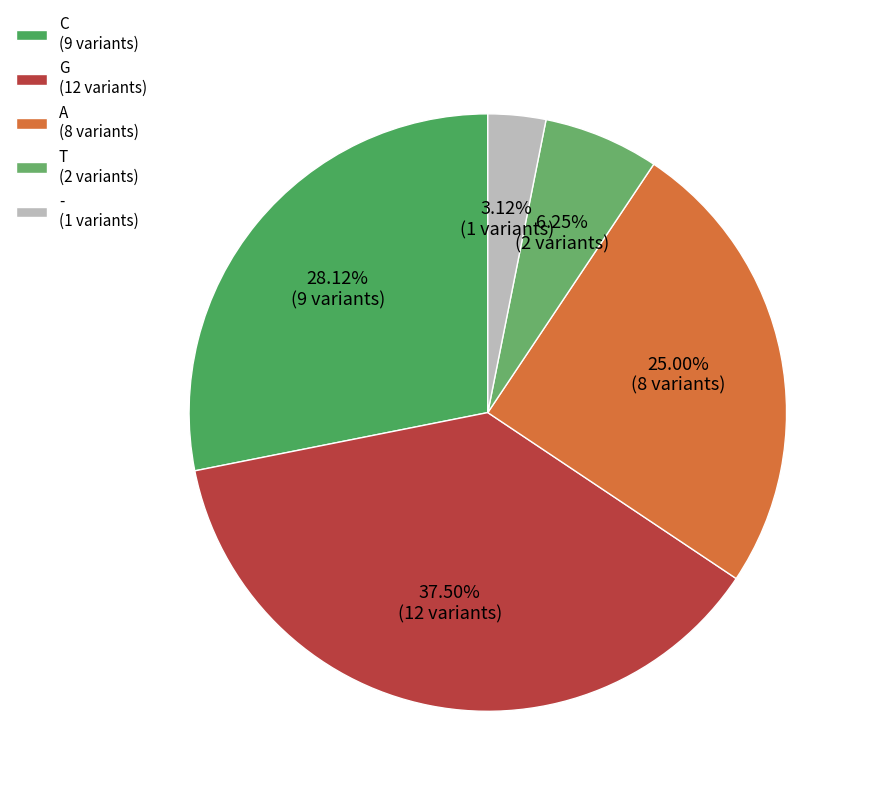

Rank the categories by value from lowest to highest.

- (1 variants), T (2 variants), A (8 variants), C (9 variants), G (12 variants)